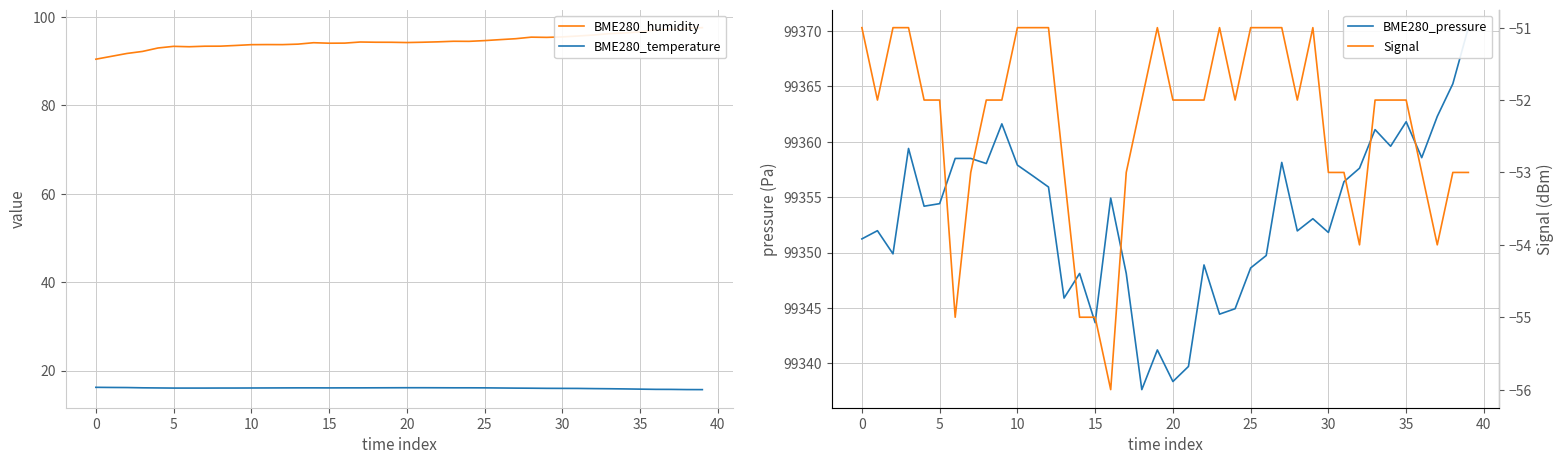

True or false: BME280_humidity has more than 1 interior local peaks.

True